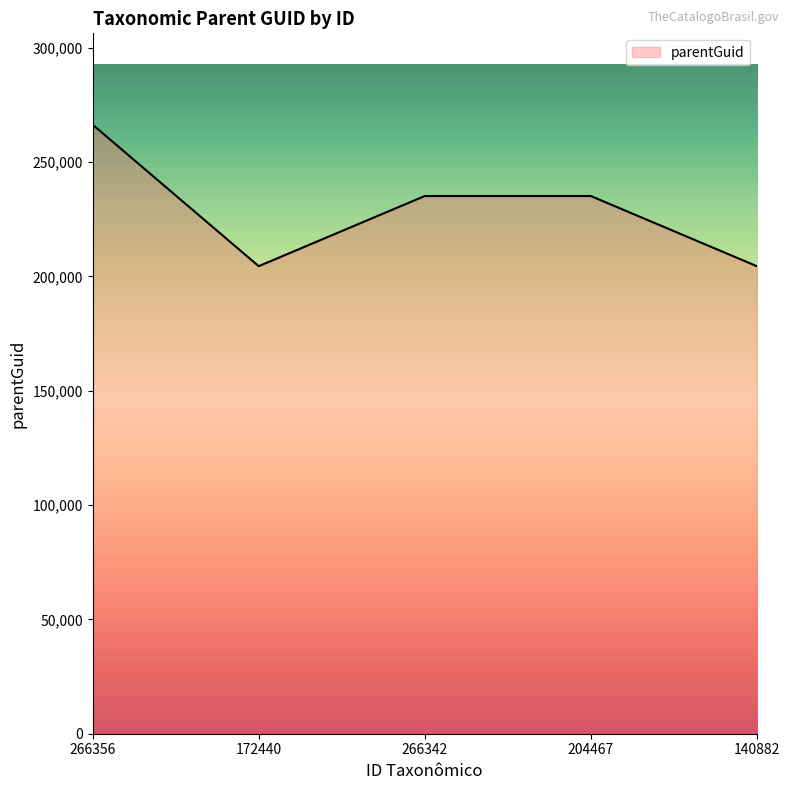

How many series are shown in this chart?

1